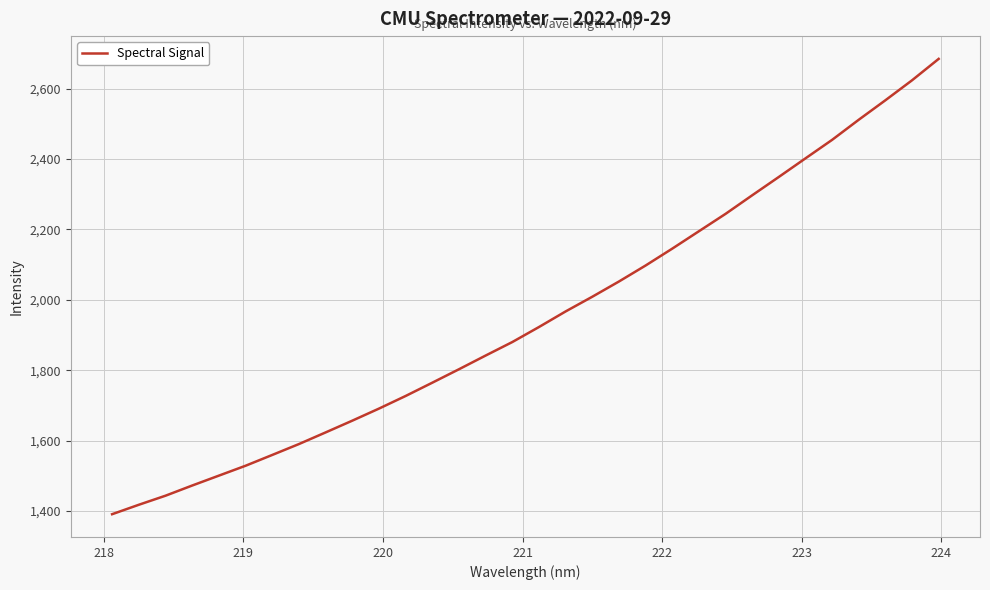

What is the difference between the maximum and minimum values?

1293.5